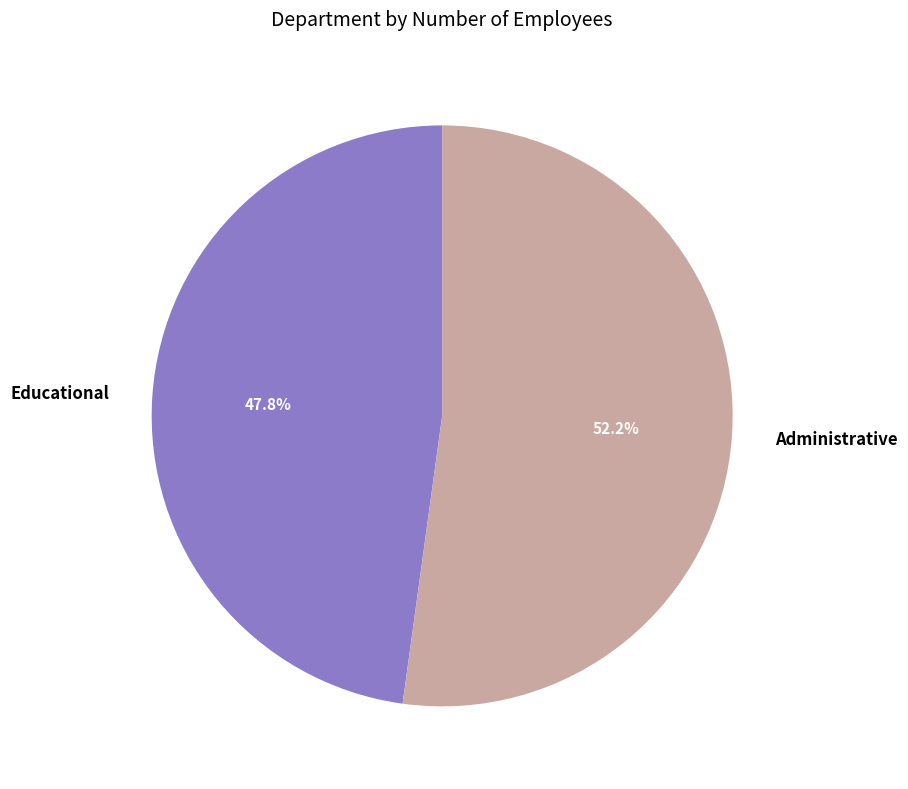

Between Administrative and Educational, which is larger?

Administrative